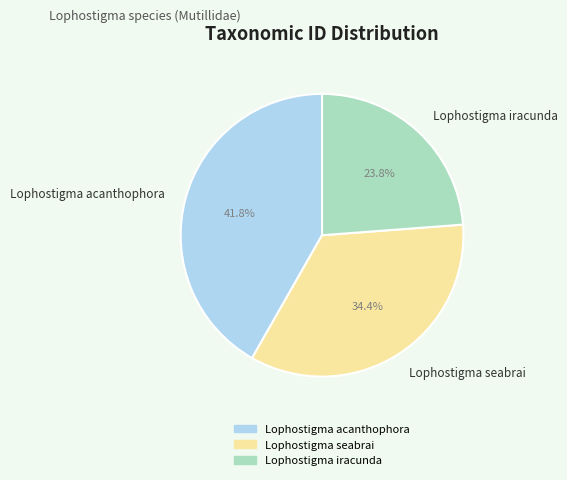

How many slices are in this pie chart?

3